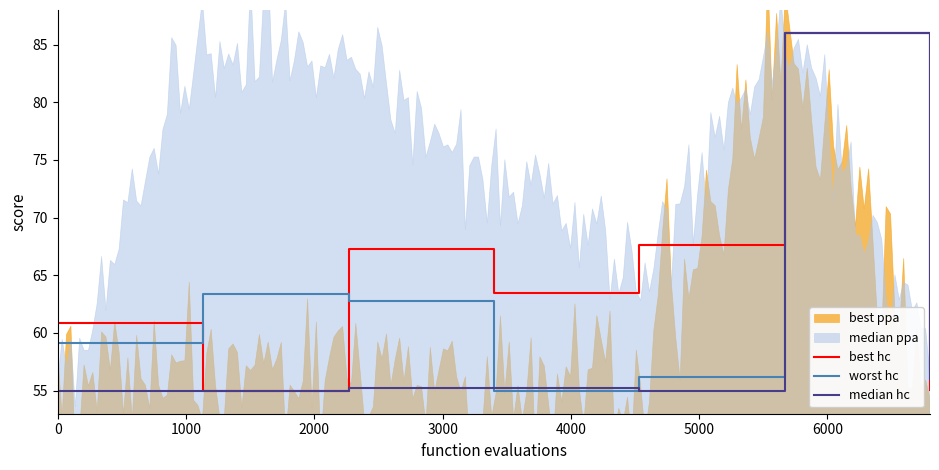

What is the maximum value for median hc?

86.0